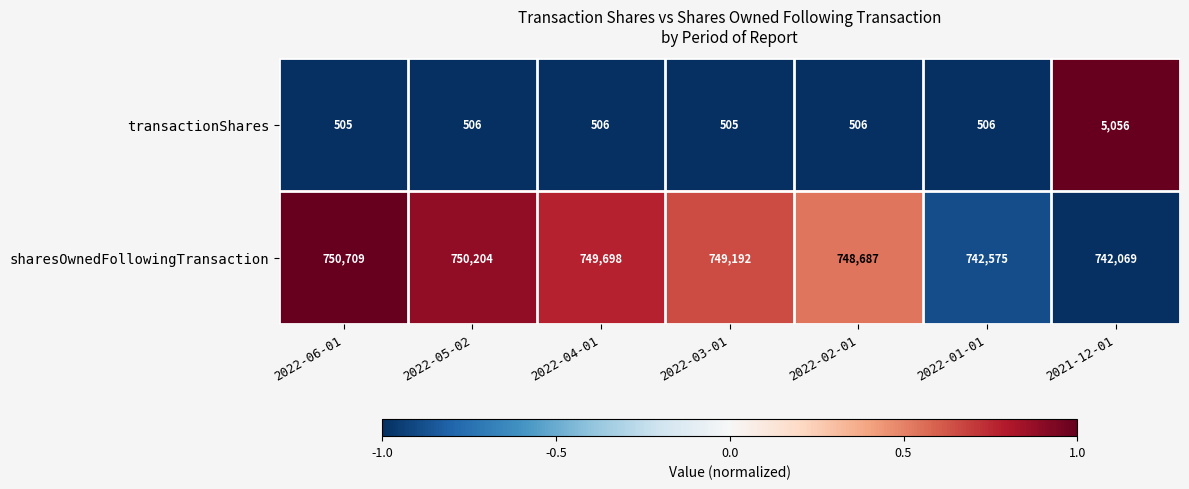

What is the spread (max minus min) of values at 2022-05-02?

749698